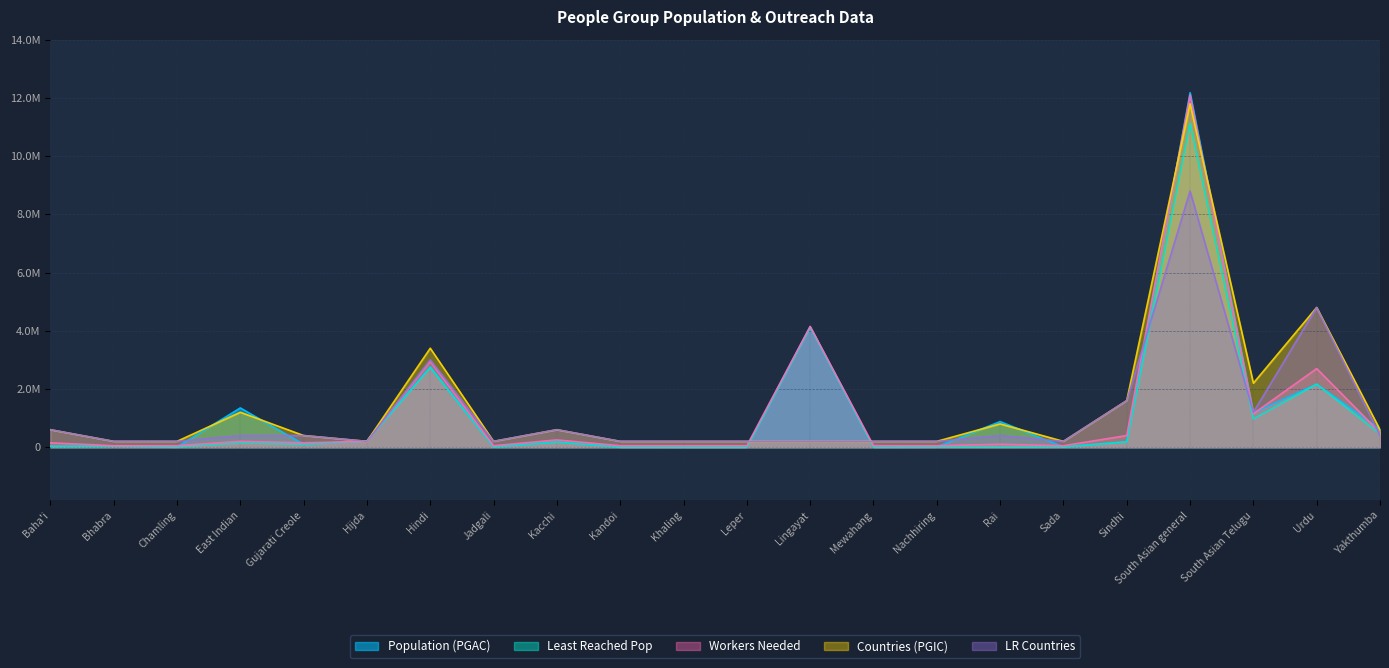

How many intersections are there between Population (PGAC) and Countries (PGIC)?

11